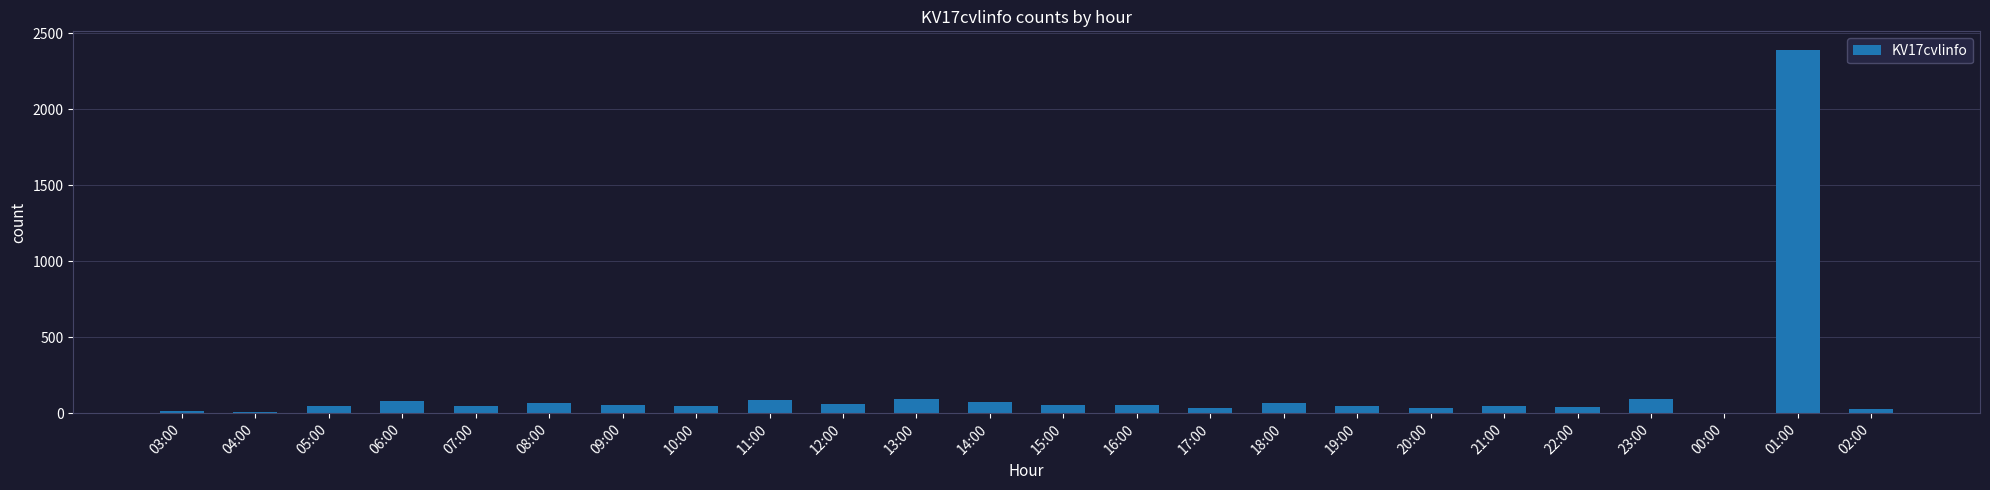

What is the sum of all values?

3556